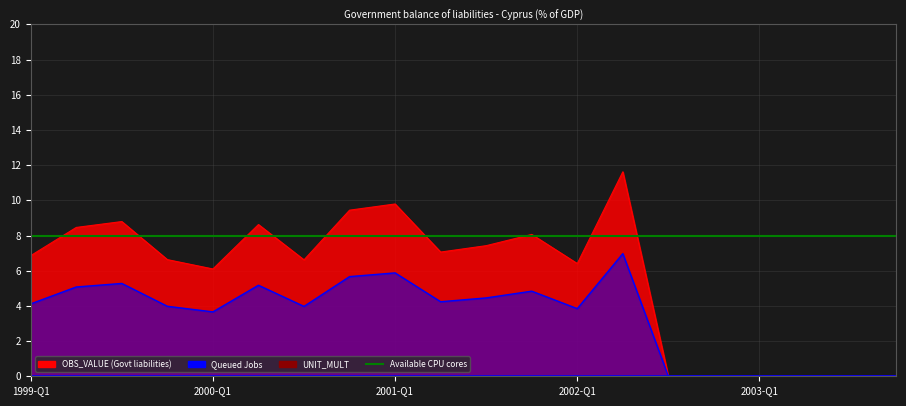

True or false: there are more than 2 points higher than both neighbors.

True